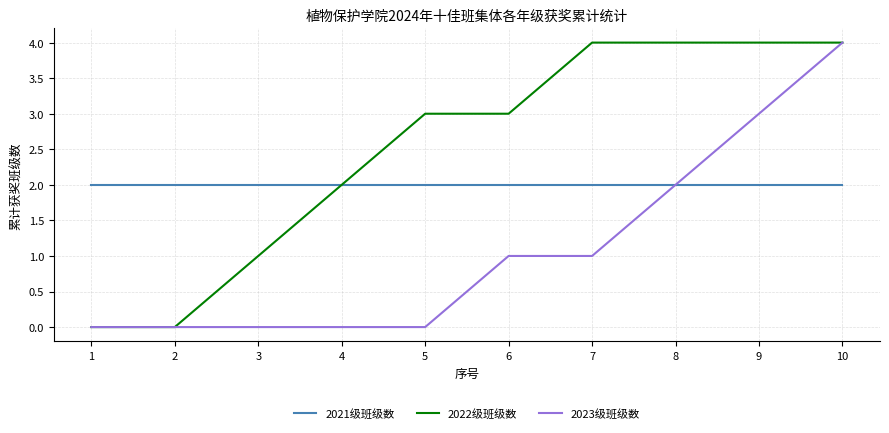

Rank the series by their average value, from lowest to highest.

2023级班级数, 2021级班级数, 2022级班级数